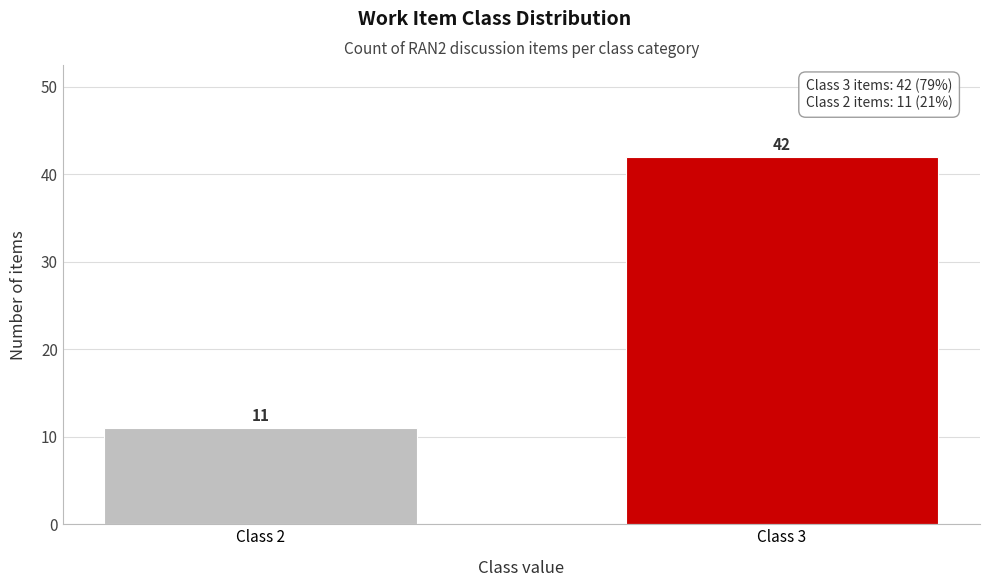

Reading left to right, transcribe all the data shown in this chart.

11	42